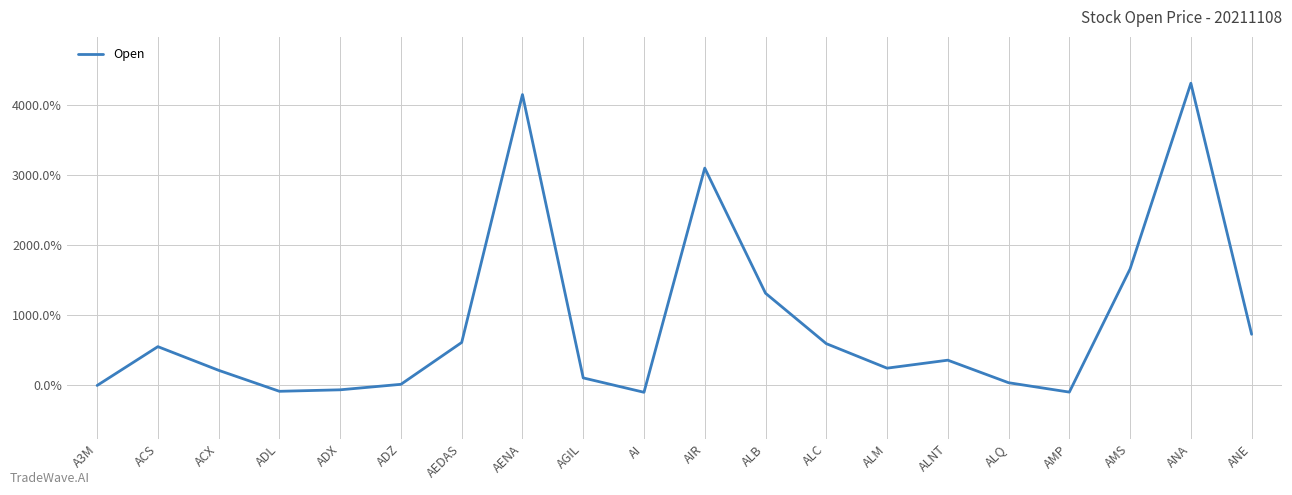

Which has a higher value, AEDAS or ACX?

AEDAS